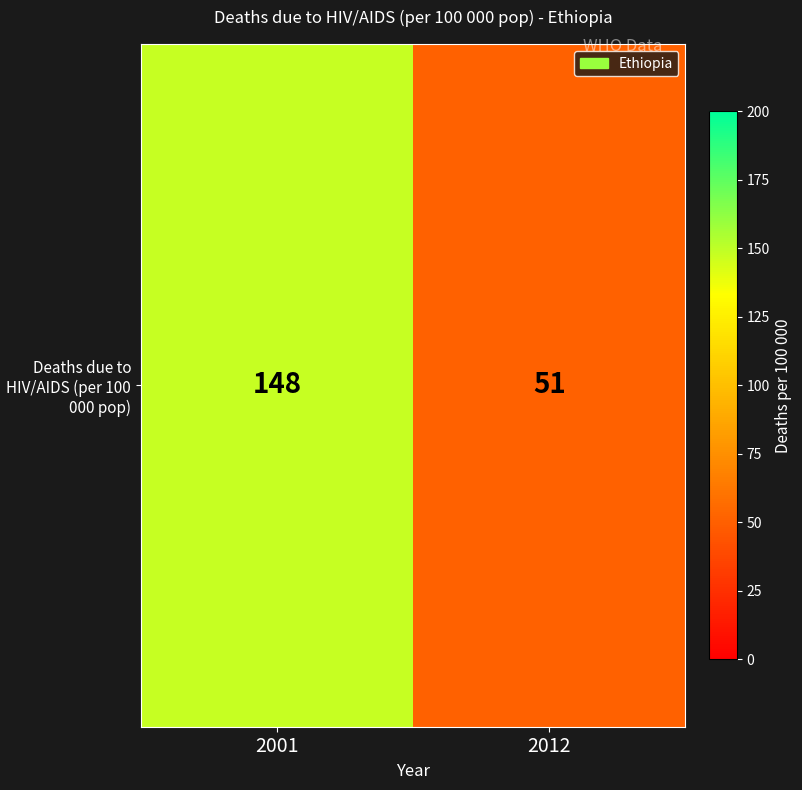

Which label corresponds to the smallest value in the chart?

2012